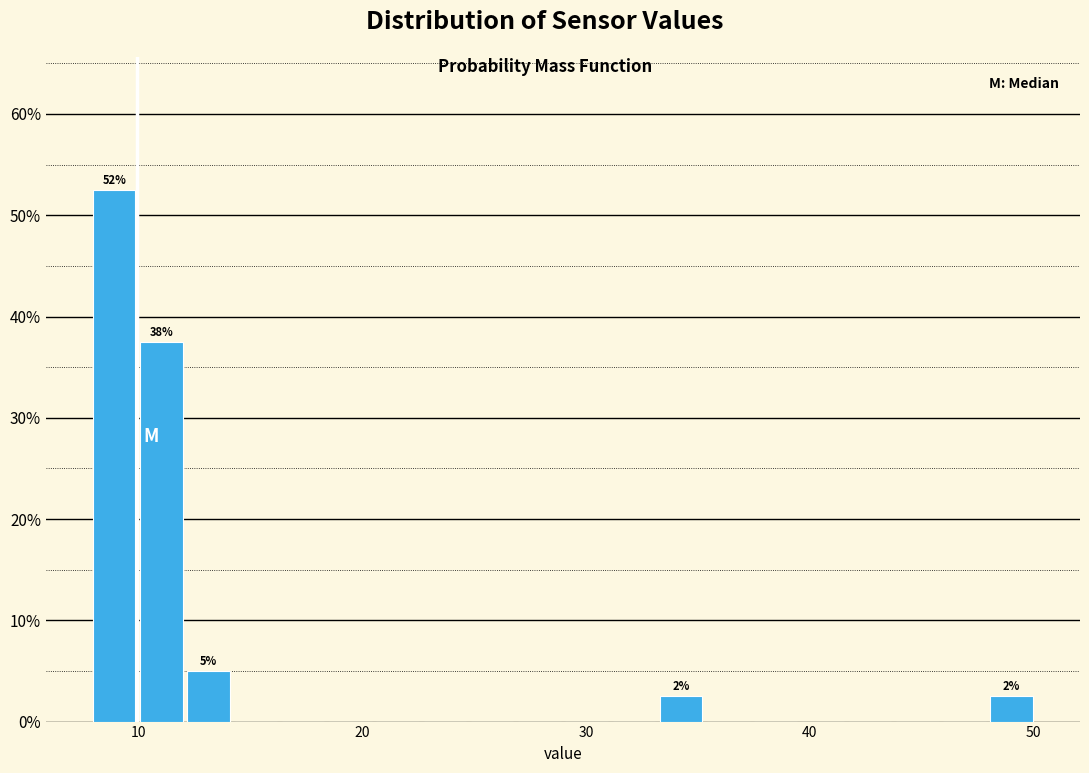

Read against the x-axis, roughly where is the centre of the tallest bar?

9